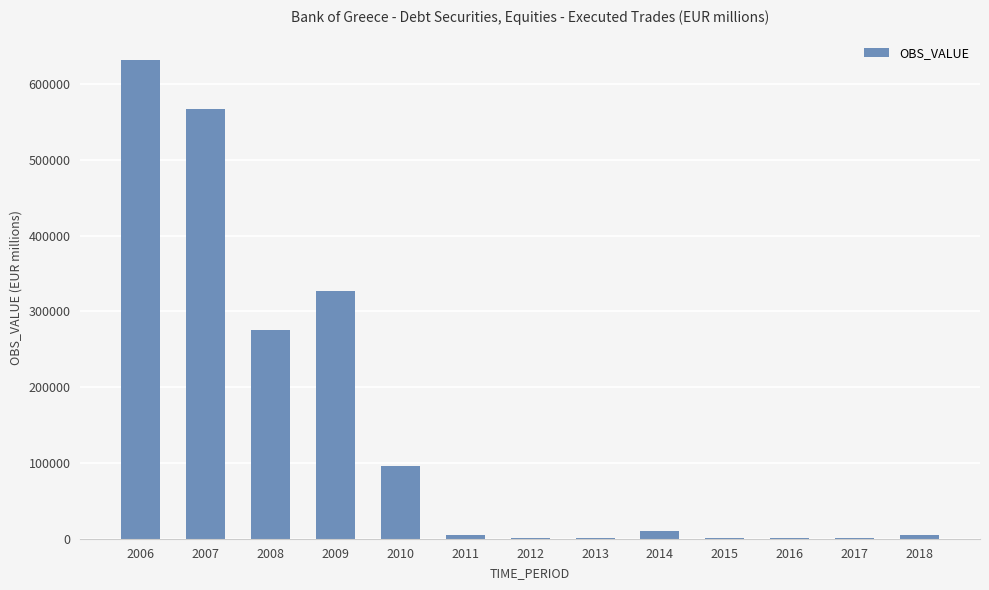

What is the maximum value shown in the chart?

632238